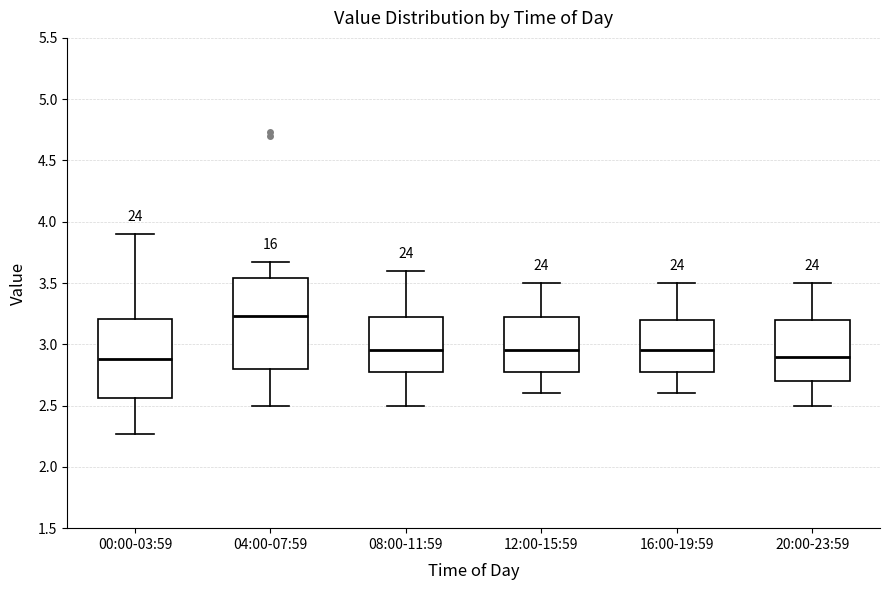

Reading left to right, read every box against the y-axis: the position of its median line, the range the box covers, and the ends of its whiskers. The values are not printed on the chart, so give them approximately, as read against the axis.

00:00-03:59: median 2.90, box 2.55 to 3.20, whiskers 2.25 to 3.90
04:00-07:59: median 3.25, box 2.80 to 3.55, whiskers 2.50 to 3.65
08:00-11:59: median 2.95, box 2.80 to 3.25, whiskers 2.50 to 3.60
12:00-15:59: median 2.95, box 2.80 to 3.25, whiskers 2.60 to 3.50
16:00-19:59: median 2.95, box 2.80 to 3.20, whiskers 2.60 to 3.50
20:00-23:59: median 2.90, box 2.70 to 3.20, whiskers 2.50 to 3.50